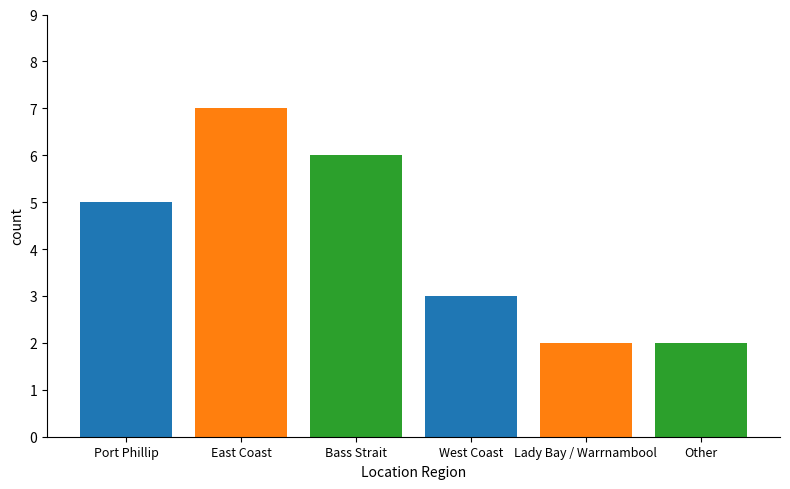

Reading right to left, what are all the values shown in this chart?

2	2	3	6	7	5